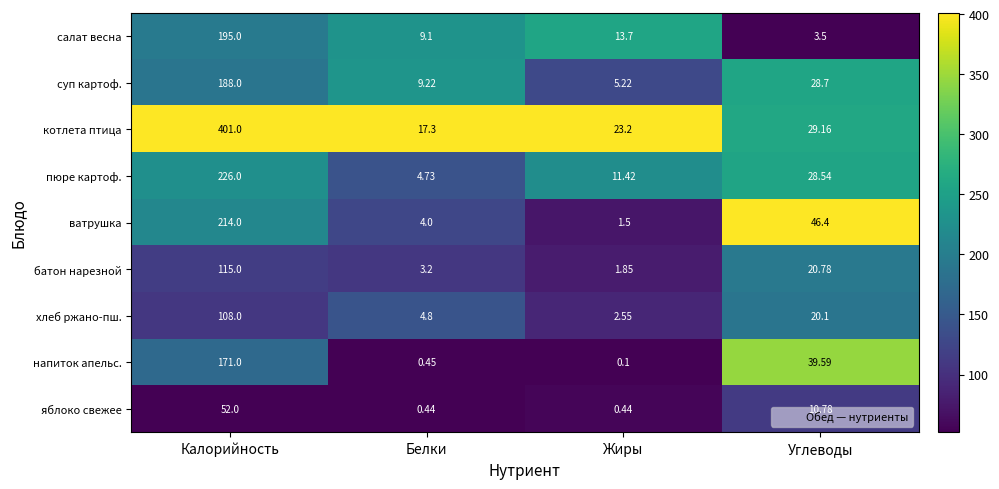

Which series changed the most between Жиры and Углеводы?

ватрушка